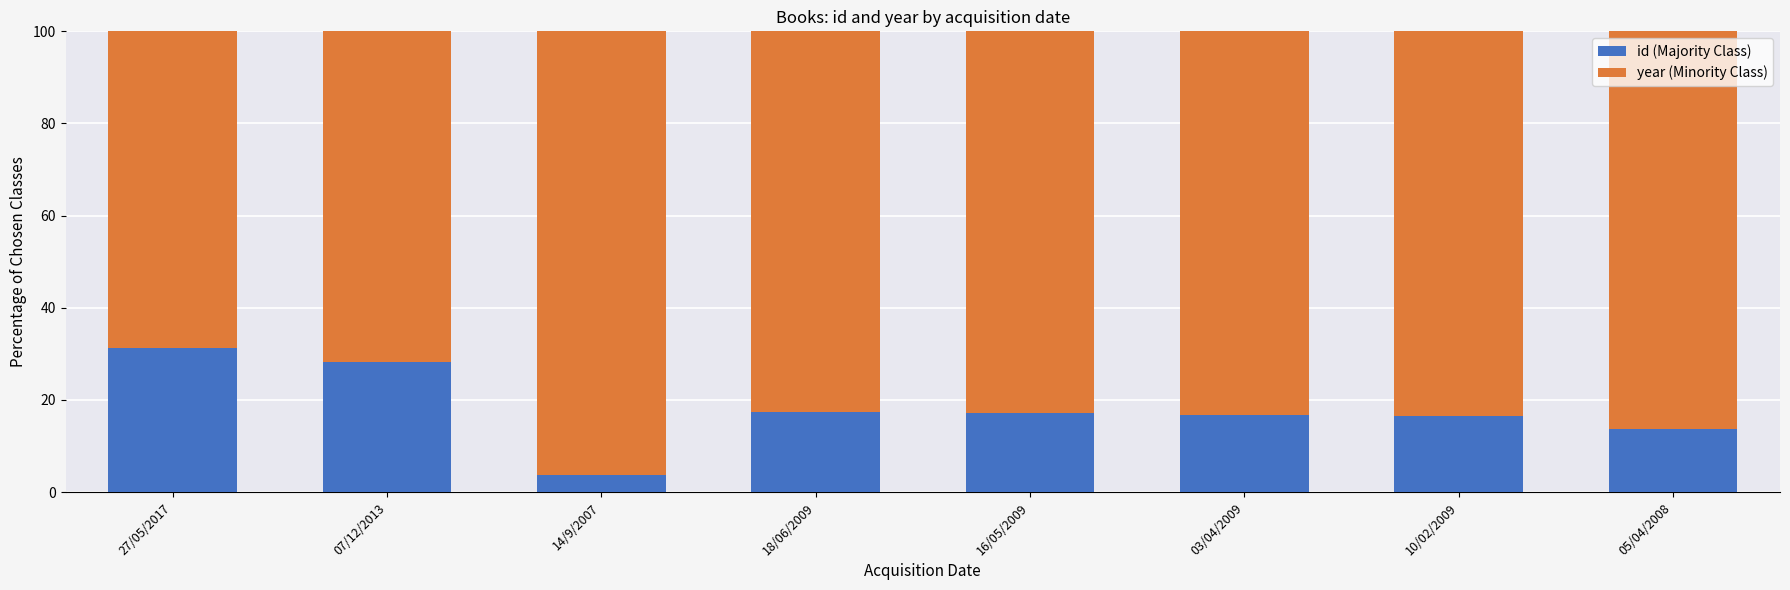

What is the difference between the id (Majority Class) values at 07/12/2013 and 18/06/2009?

11.0